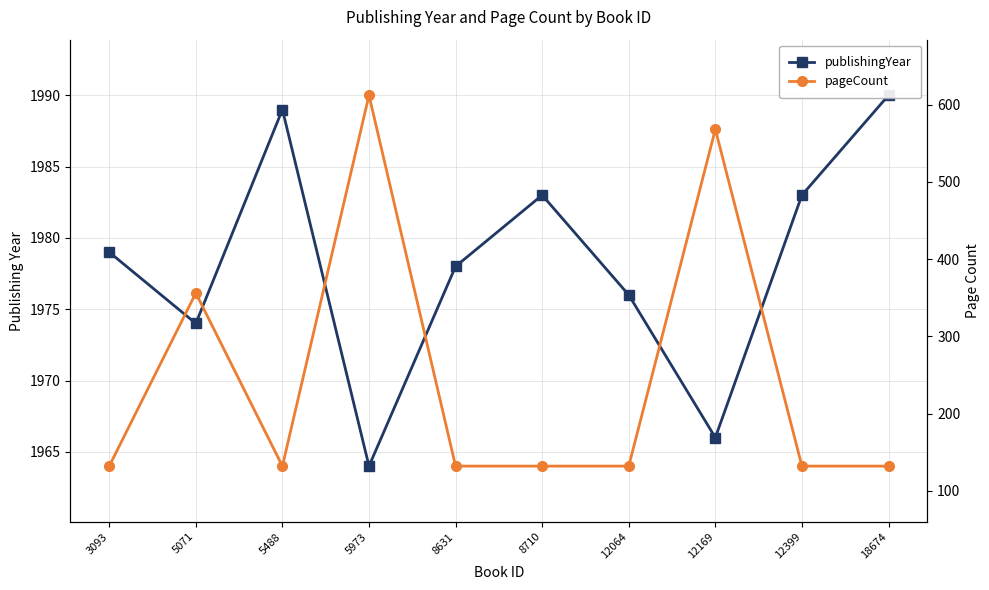

Which series changed the most between 3093 and 5071?

pageCount